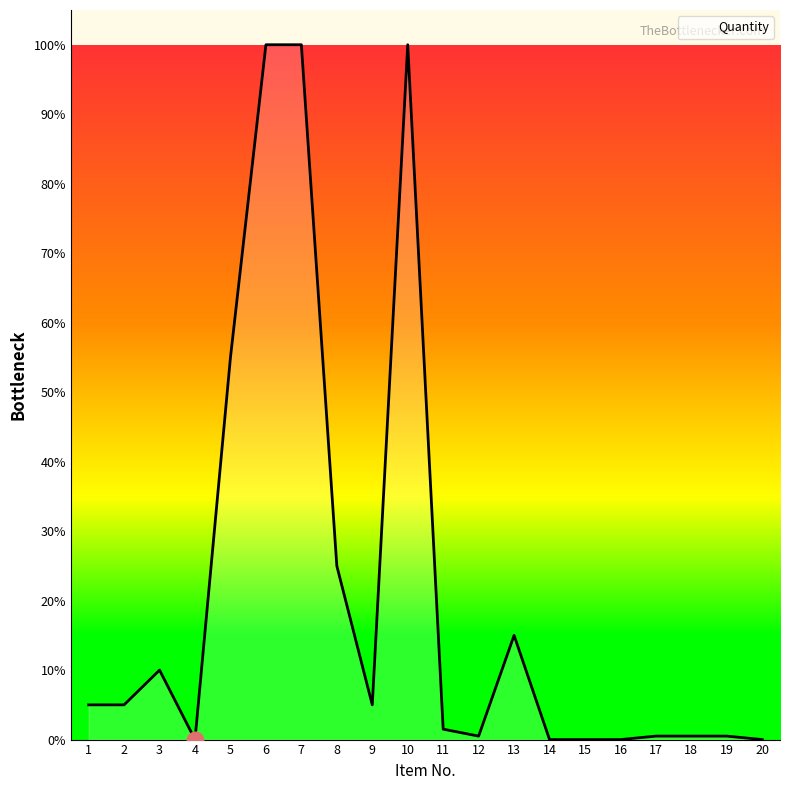

Does the chart display data point markers on the line(s)?

No